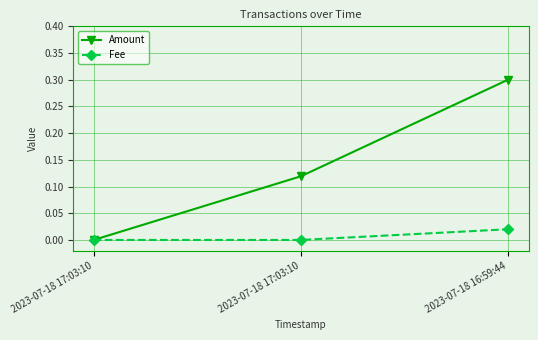

At which category does the chart reach its minimum across all series?

2023-07-18 17:03:10